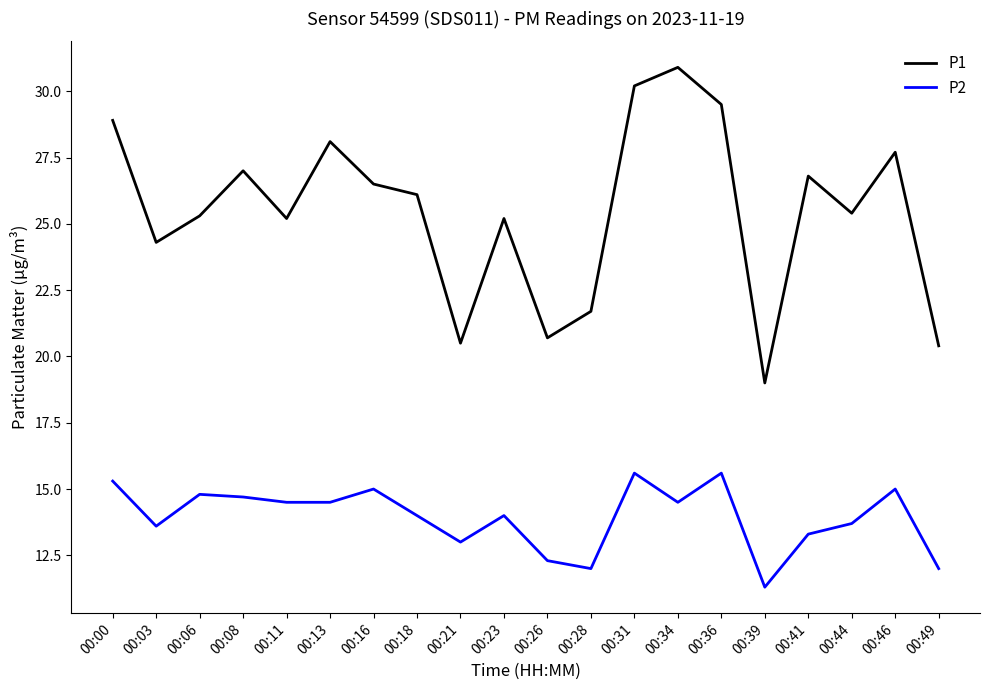

True or false: P2 has a value of 25.0 at 00:34.

False